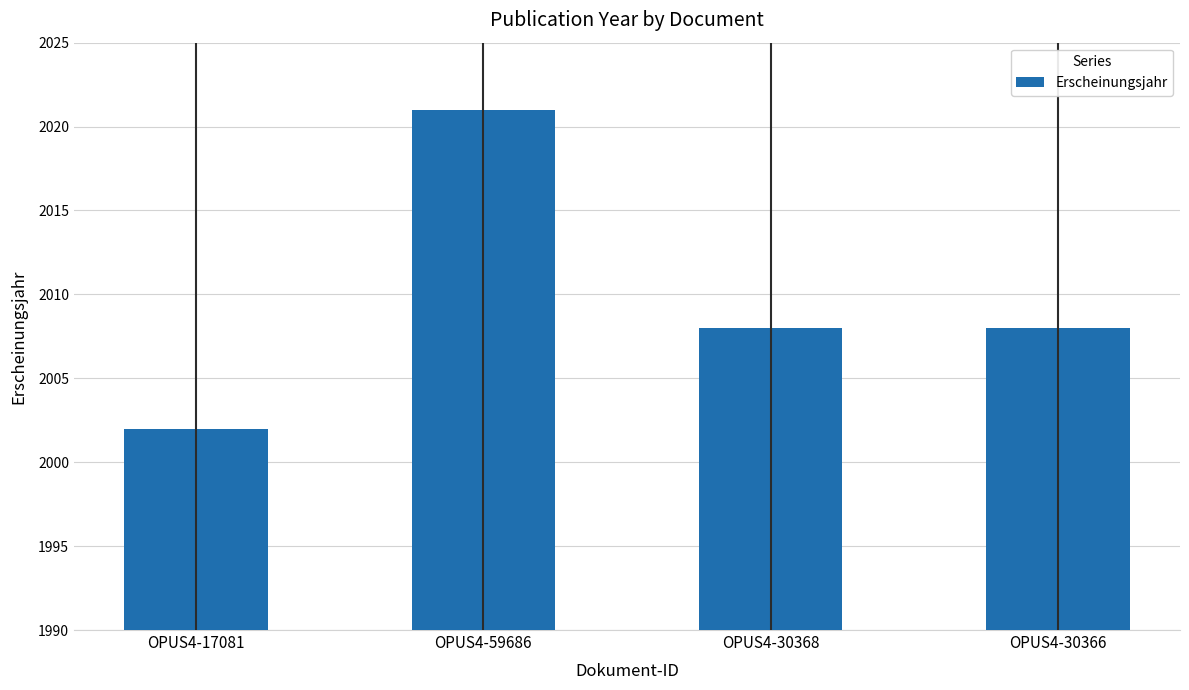

What is the minimum value shown in the chart?

2002